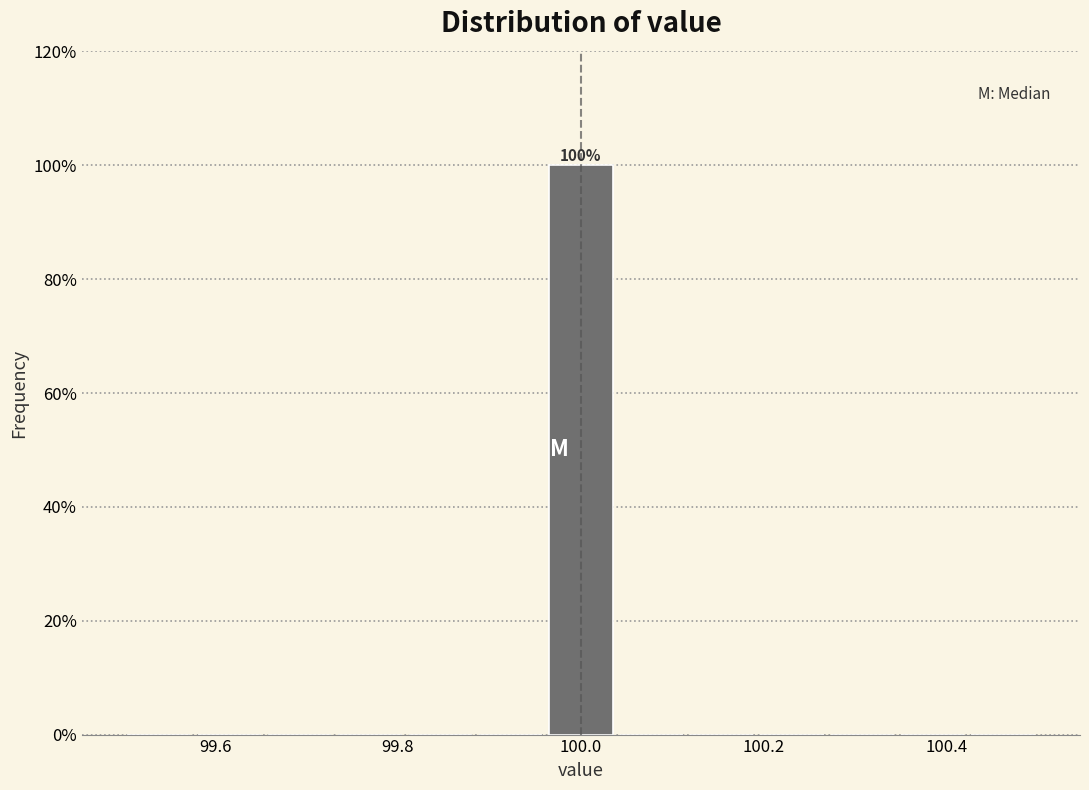

Read against the x-axis, roughly where is the centre of the tallest bar?

100.00